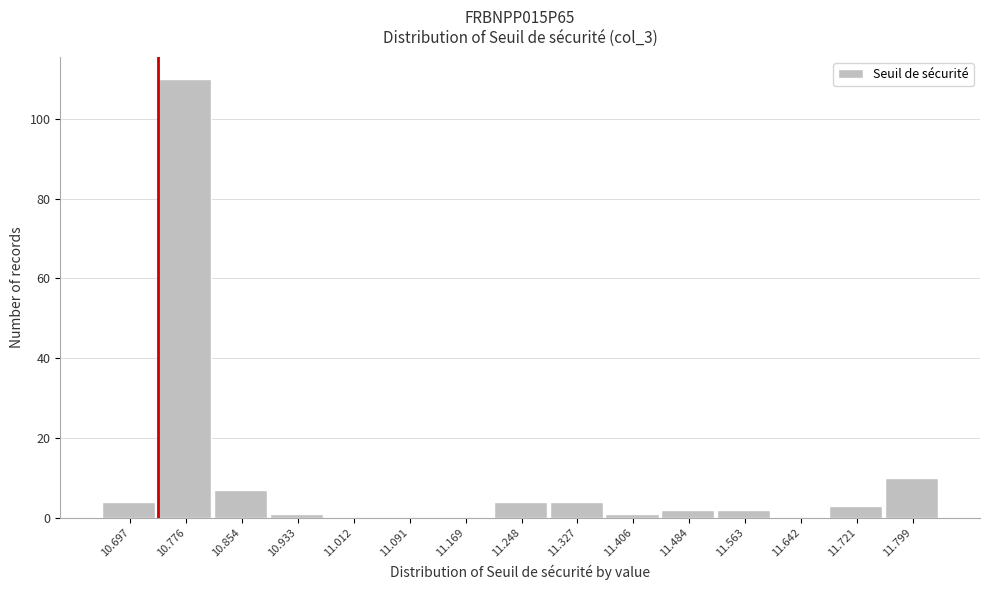

Reading left to right, what are all the values shown in this chart?

10.697=4	10.776=110	10.854=7	10.933=1	11.012=0	11.091=0	11.169=0	11.248=4	11.327=4	11.406=1	11.484=2	11.563=2	11.642=0	11.721=3	11.799=10